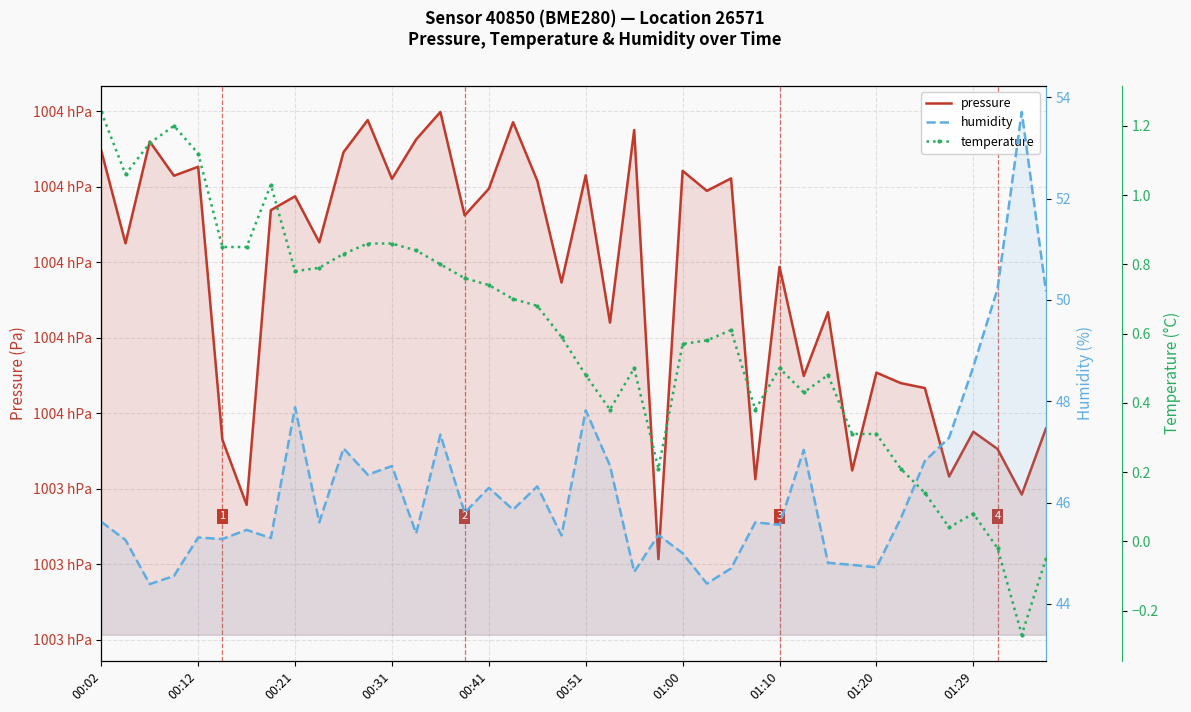

Reading left to right, what are all the values shown in this chart?

pressure: 100384.8	100372.5	100386.0	100381.4	100382.6	100346.5	100337.9	100376.9	100378.7	100372.6	100384.6	100388.8	100381.0	100386.2	100389.9	100376.2	100379.7	100388.5	100380.8	100367.3	100381.5	100362.0	100387.5	100330.7	100382.1	100379.4	100381.1	100341.3	100369.4	100354.9	100363.4	100342.4	100355.4	100354.0	100353.3	100341.6	100347.6	100345.3	100339.2	100348.0
humidity: 45.6	45.3	44.4	44.5	45.3	45.3	45.5	45.3	47.9	45.6	47.1	46.5	46.7	45.4	47.3	45.8	46.3	45.9	46.3	45.4	47.8	46.7	44.6	45.4	45.0	44.4	44.7	45.6	45.6	47.0	44.8	44.8	44.7	45.7	46.8	47.3	48.7	50.2	53.7	50.2
temperature: 1.2	1.1	1.1	1.2	1.1	0.8	0.8	1.0	0.8	0.8	0.8	0.9	0.9	0.8	0.8	0.8	0.7	0.7	0.7	0.6	0.5	0.4	0.5	0.2	0.6	0.6	0.6	0.4	0.5	0.4	0.5	0.3	0.3	0.2	0.1	0.0	0.1	-0.0	-0.3	-0.1